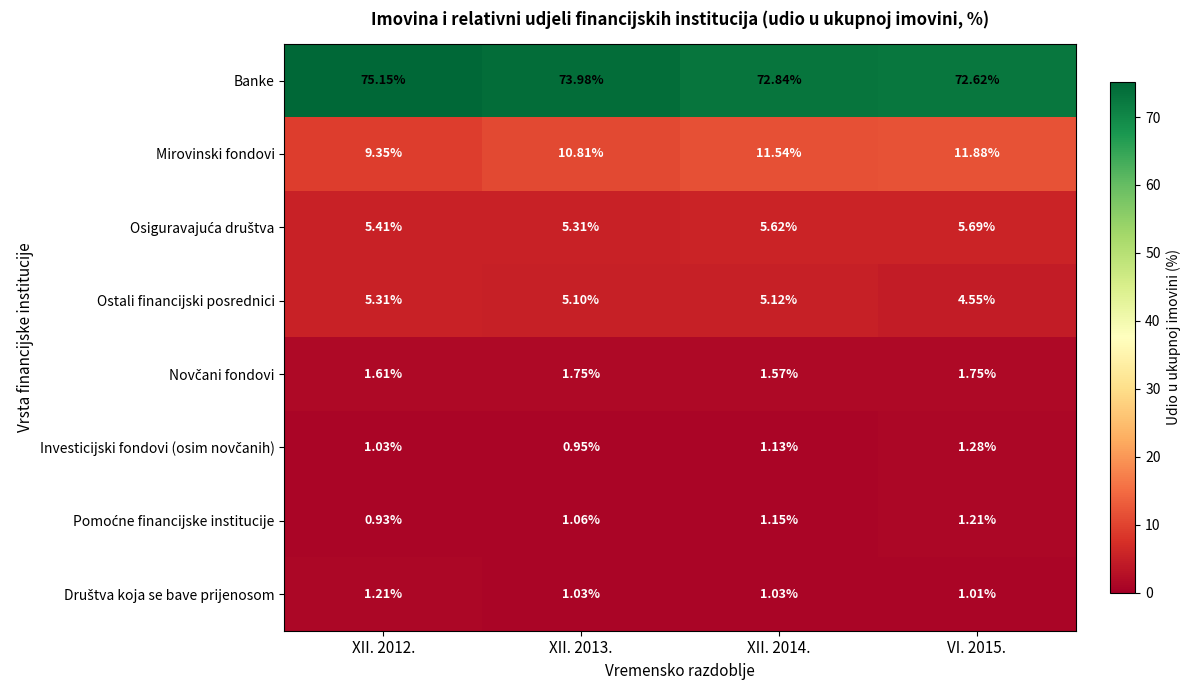

What is the difference between the highest and lowest values at XII. 2014.?

71.8